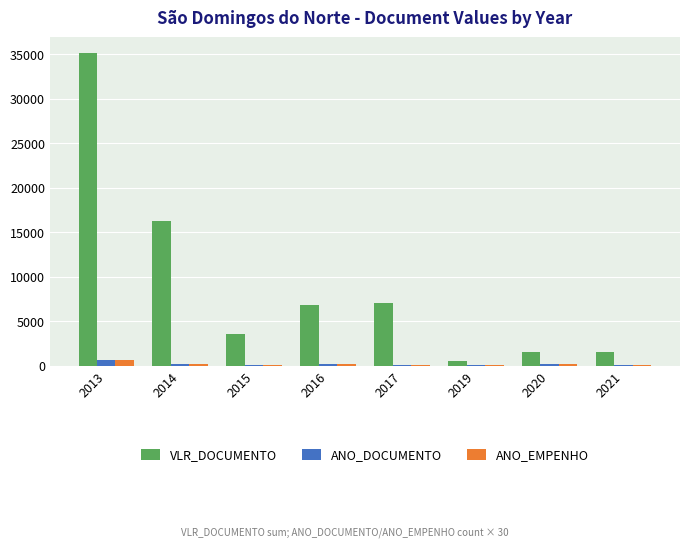

Count the number of data series in this chart.

3